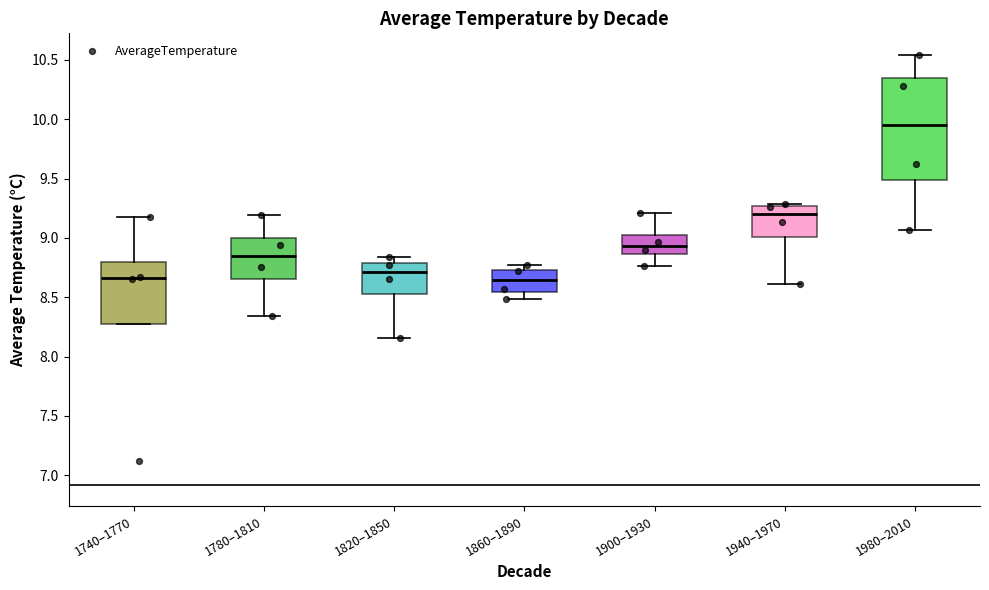

Reading left to right, read every box against the y-axis: the position of its median line, the range the box covers, and the ends of its whiskers. The values are not printed on the chart, so give them approximately, as read against the axis.

1740–1770: median 8.65, box 8.25 to 8.80, whiskers 8.25 to 9.20
1780–1810: median 8.85, box 8.65 to 9.00, whiskers 8.35 to 9.20
1820–1850: median 8.70, box 8.55 to 8.80, whiskers 8.15 to 8.85
1860–1890: median 8.65, box 8.55 to 8.75, whiskers 8.50 to 8.75 (just above the box's upper edge)
1900–1930: median 8.95, box 8.85 to 9.05, whiskers 8.75 to 9.20
1940–1970: median 9.20, box 9.00 to 9.25, whiskers 8.60 to 9.30
1980–2010: median 9.95, box 9.50 to 10.35, whiskers 9.05 to 10.55